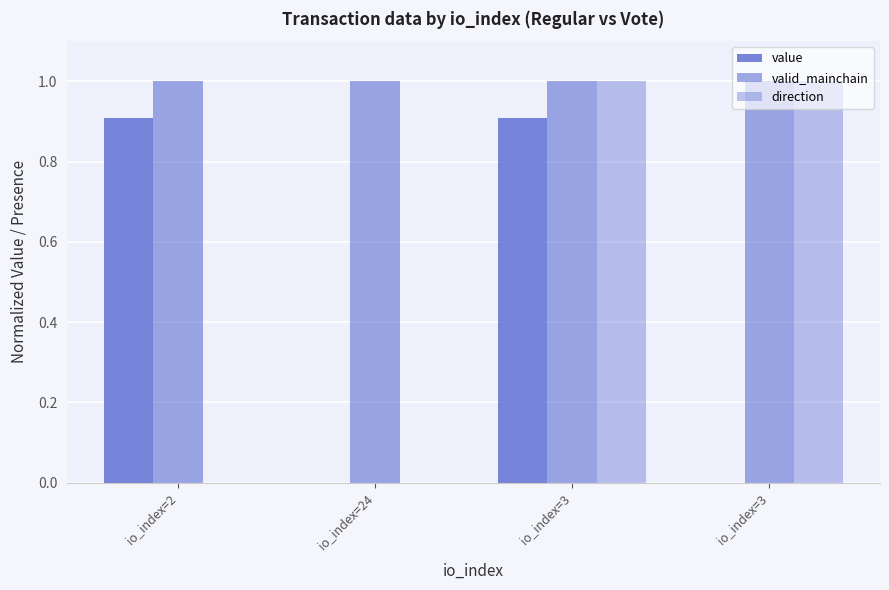

What is the difference between the maximum and minimum values in the direction series?

1.0